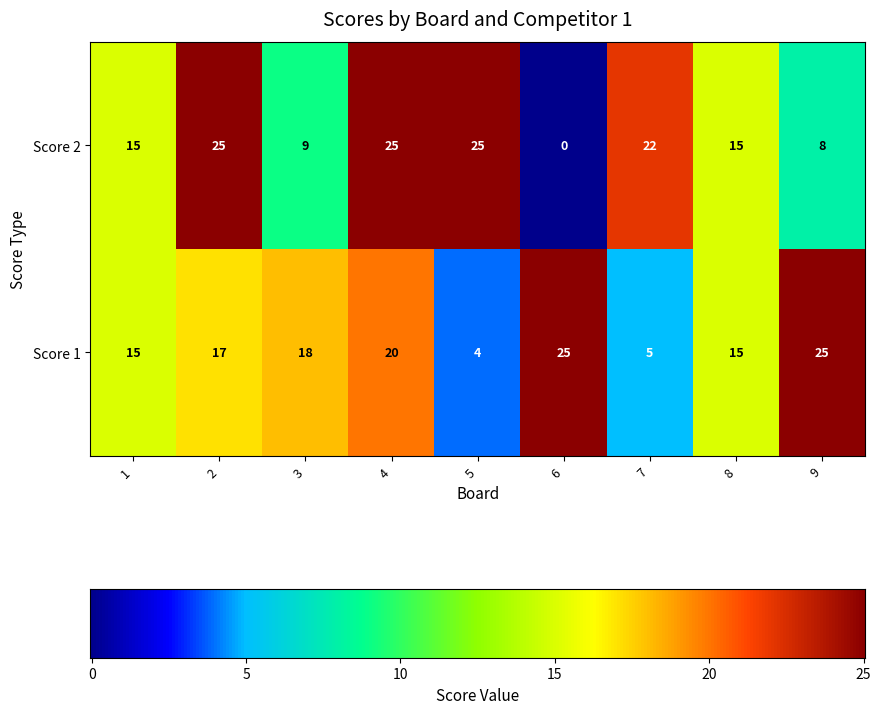

What is the difference between the highest and lowest values at 3?

9